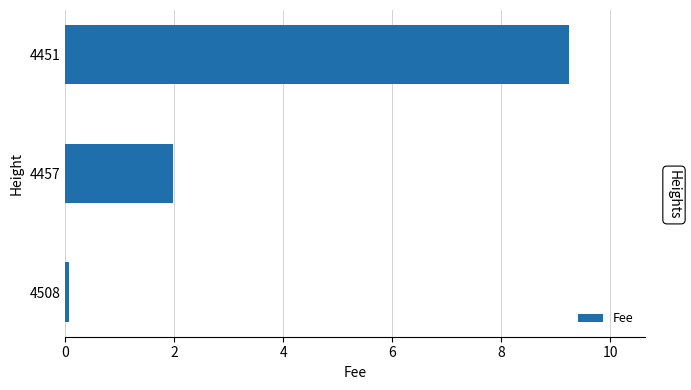

Count the number of values greater than 1.

2